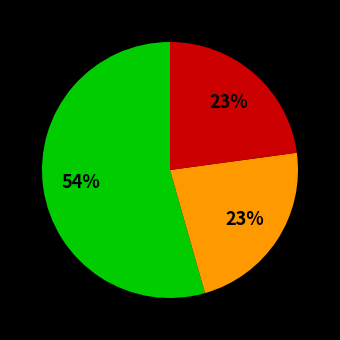

To the nearest percent, what is the average slice percentage?

33%